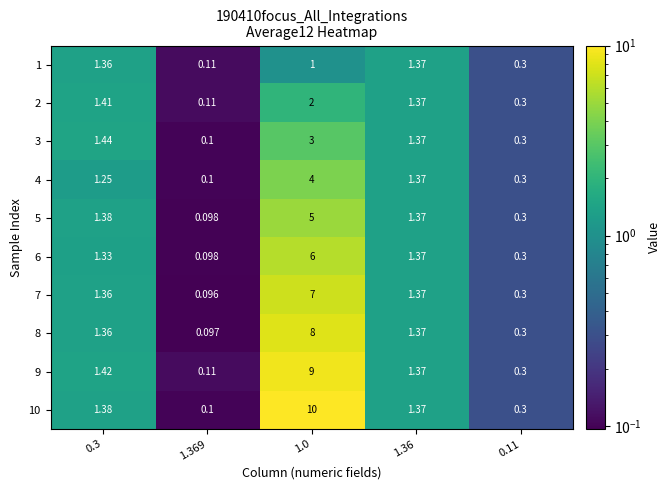

Which series has the widest spread of values?

10